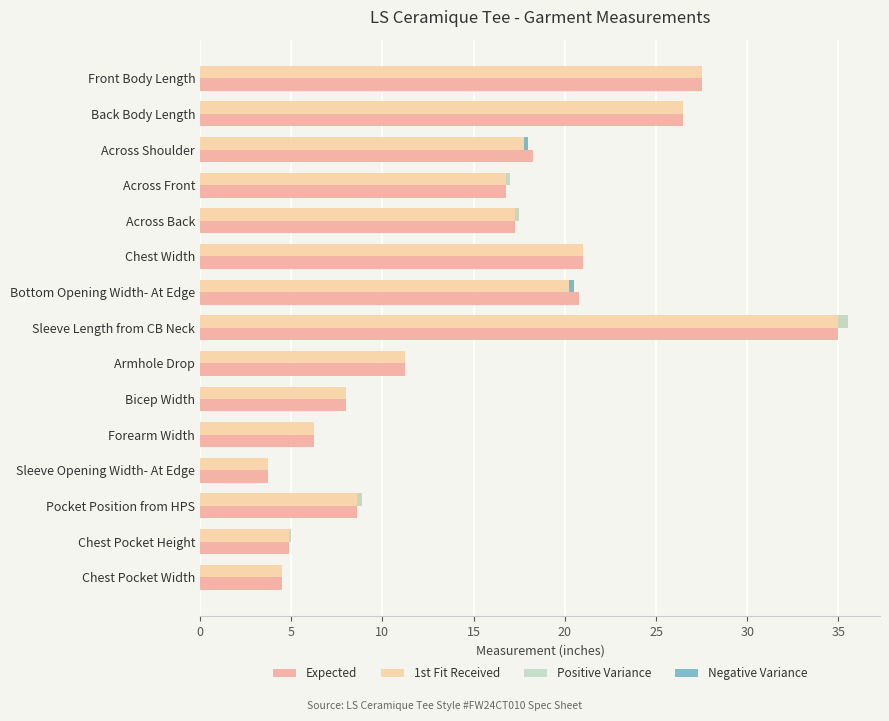

Between Pocket Position from HPS and Chest Pocket Width, which series saw the biggest shift?

1st Fit Received